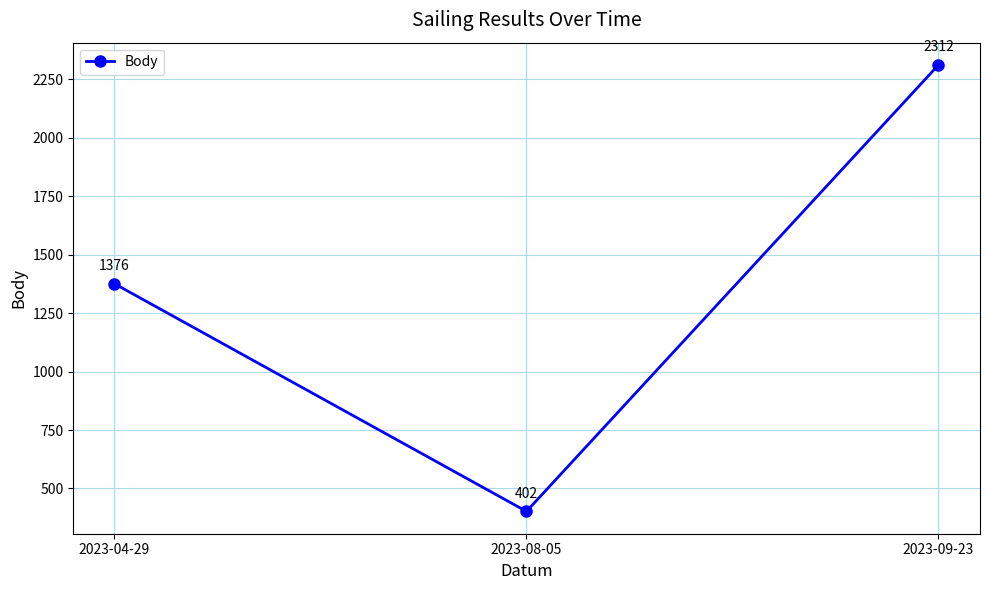

Reading left to right, transcribe all the data shown in this chart.

1376	402	2312